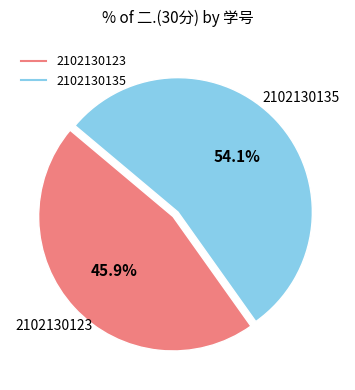

How much of the chart is everything except 2102130123?

54.1%